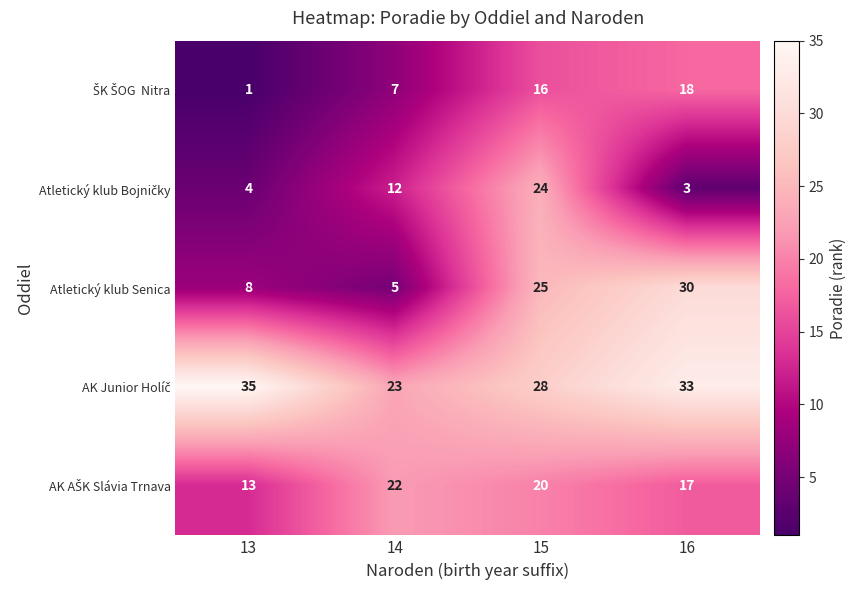

What is the sum of all Atletický klub Senica values?

68